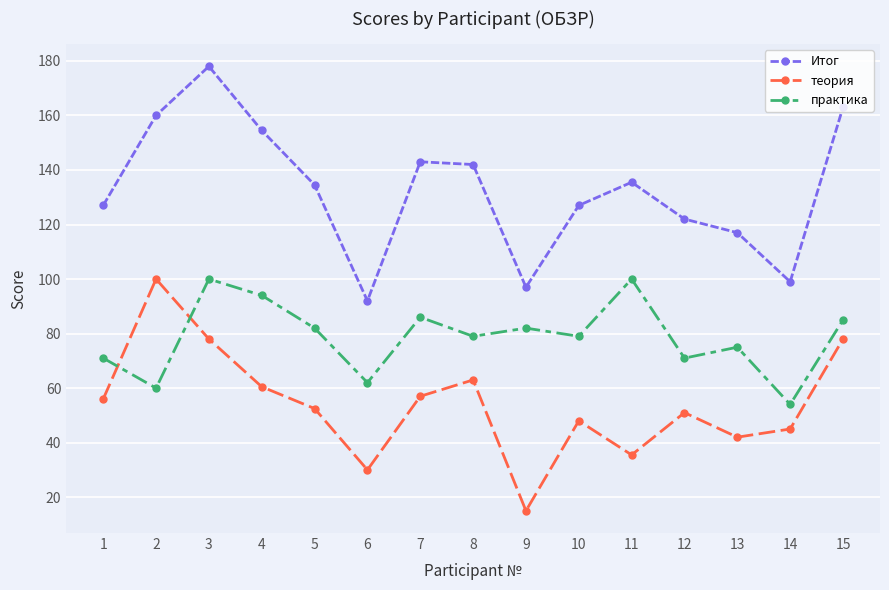

True or false: теория and Итог cross at least once.

False